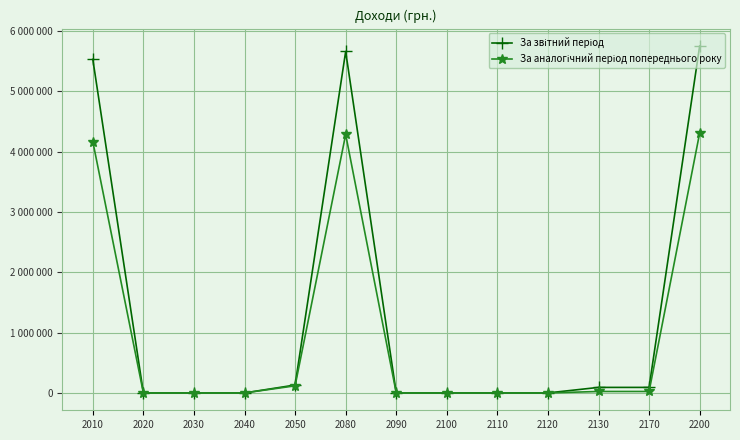

Between 2130 and 2030, which is larger?

2130